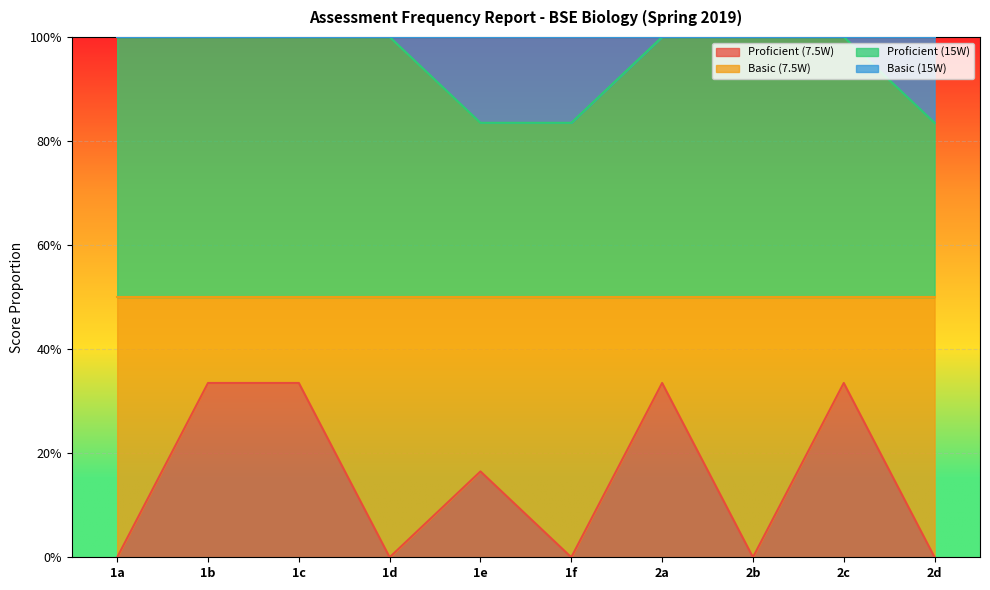

What is the average value of the Proficient (7.5W) series?

0.2